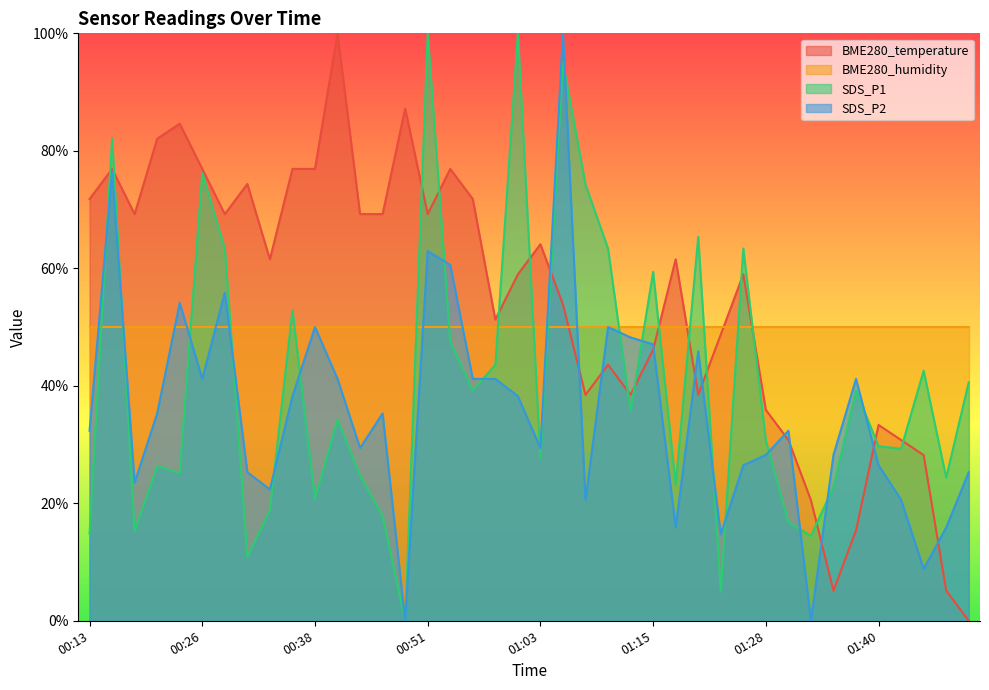

At which category does SDS_P2 reach its first local peak?

00:16